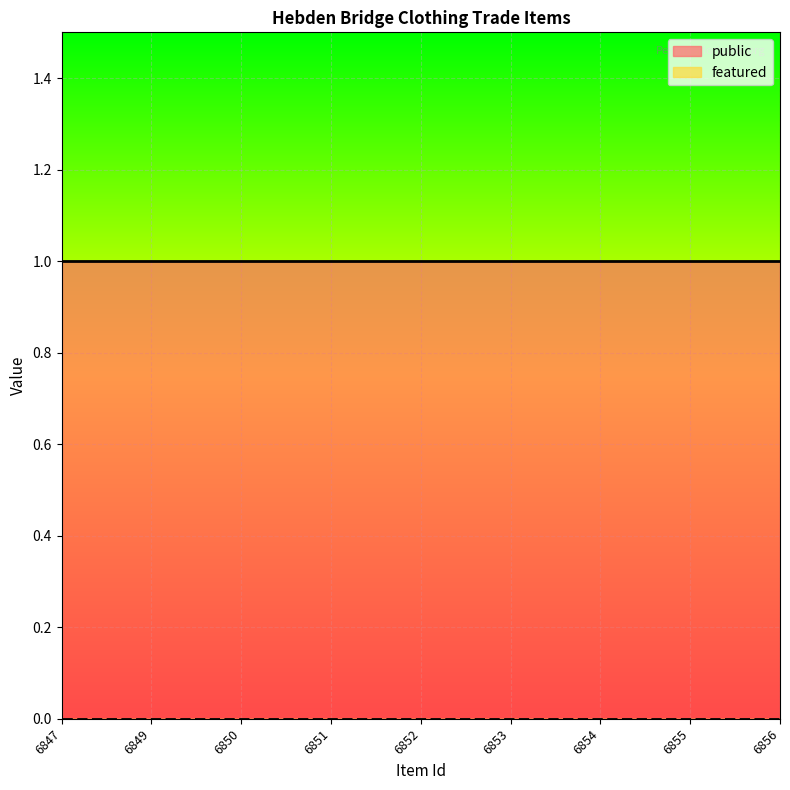

What is the maximum value for public?

1